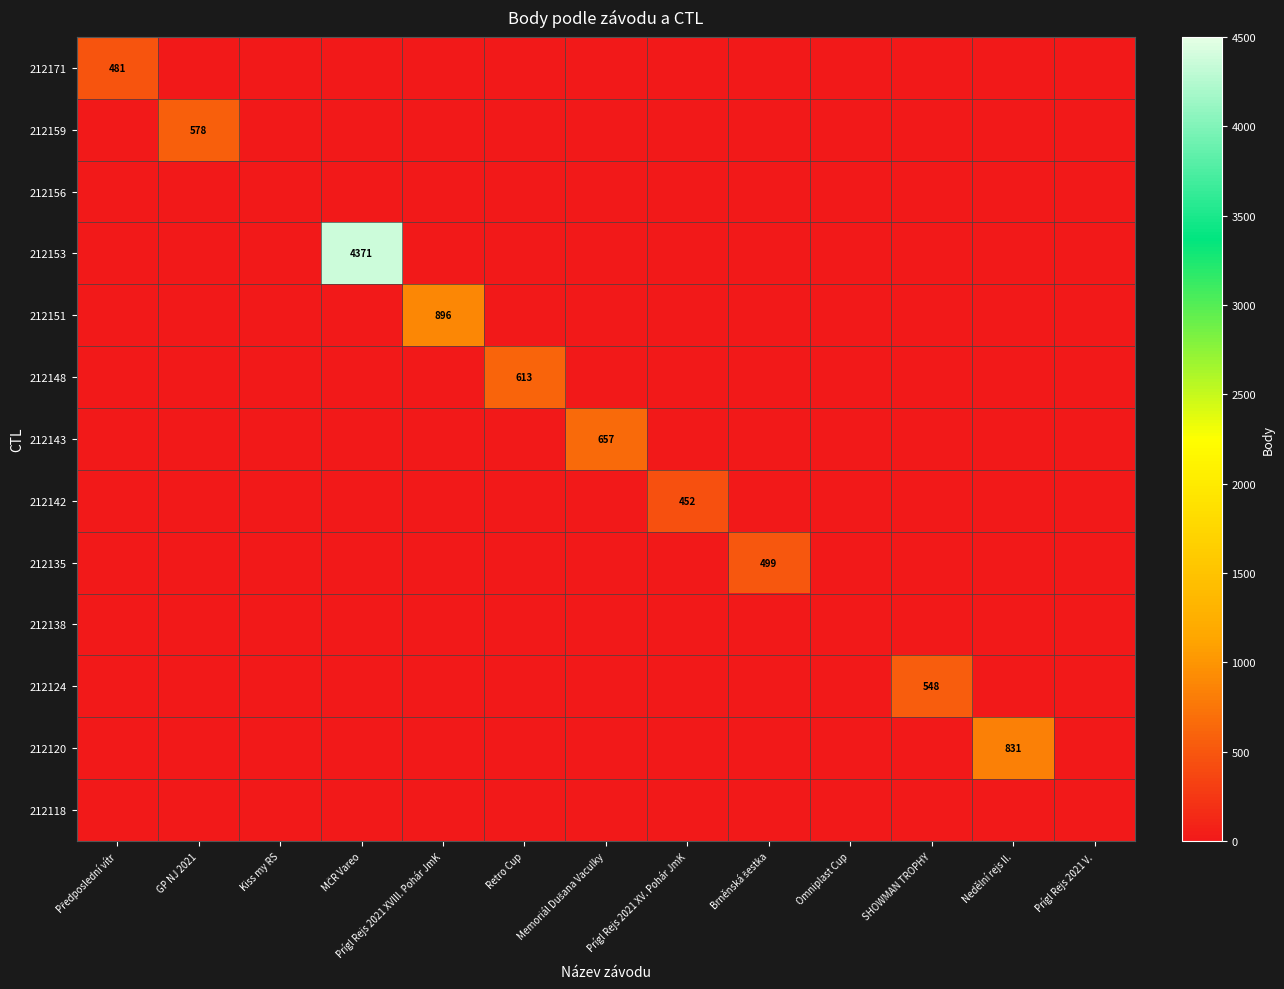

What is the total value across all series at SHOWMAN TROPHY?

548